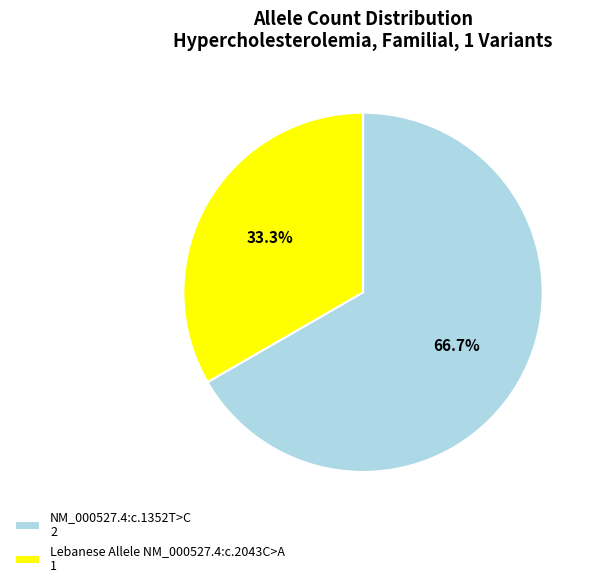

The NM_000527.4:c.1352T>C slice represents 67% of the pie. True or false?

True